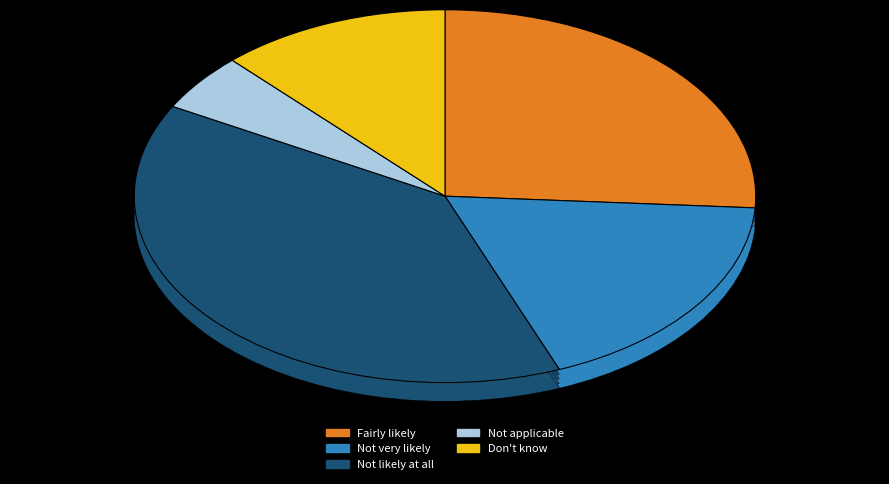

Does Not very likely account for over 50% of the chart?

No